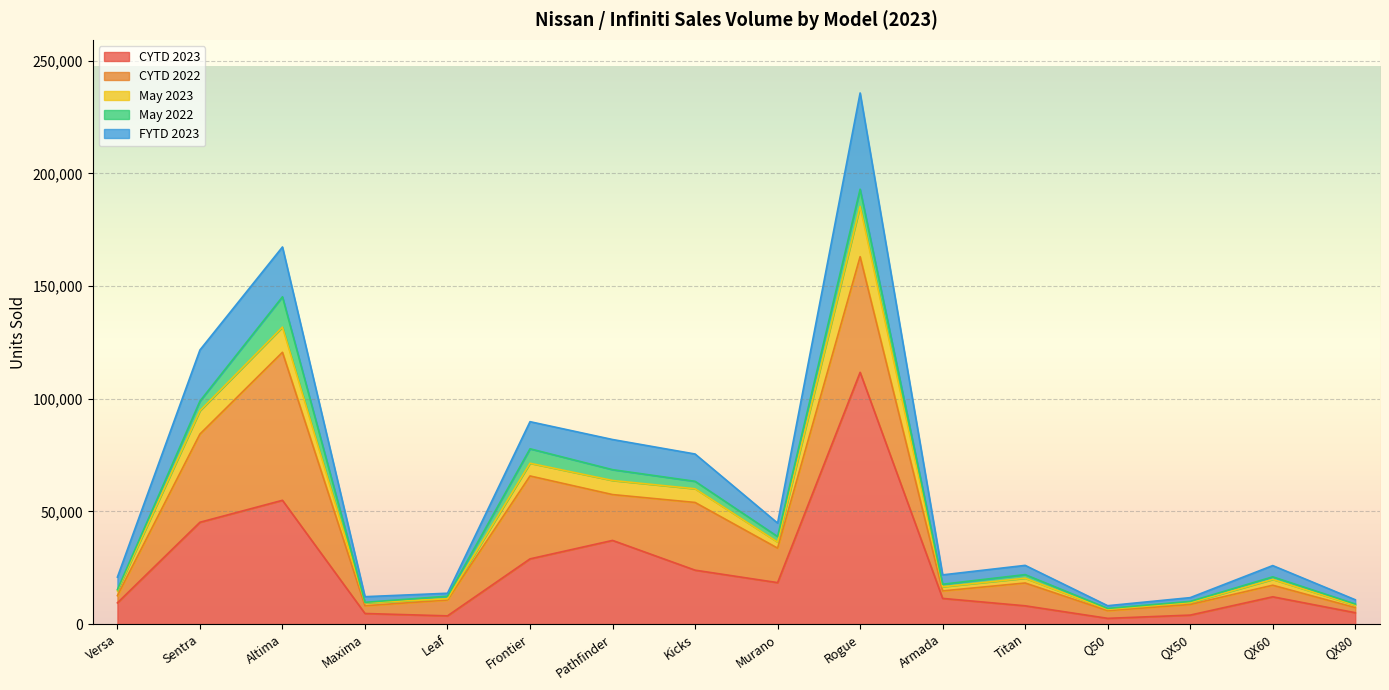

True or false: May 2022 has a value of 729 at QX50.

False